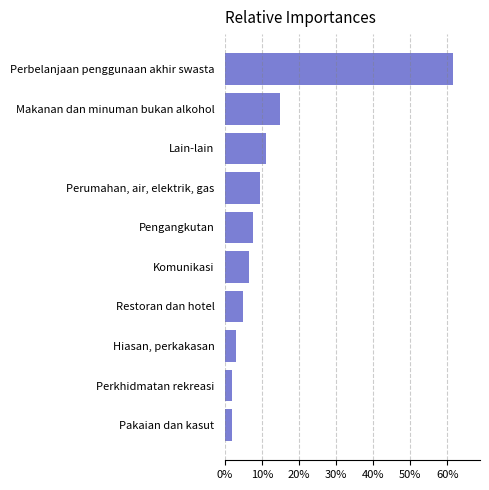

What is the greatest value displayed?

61.4